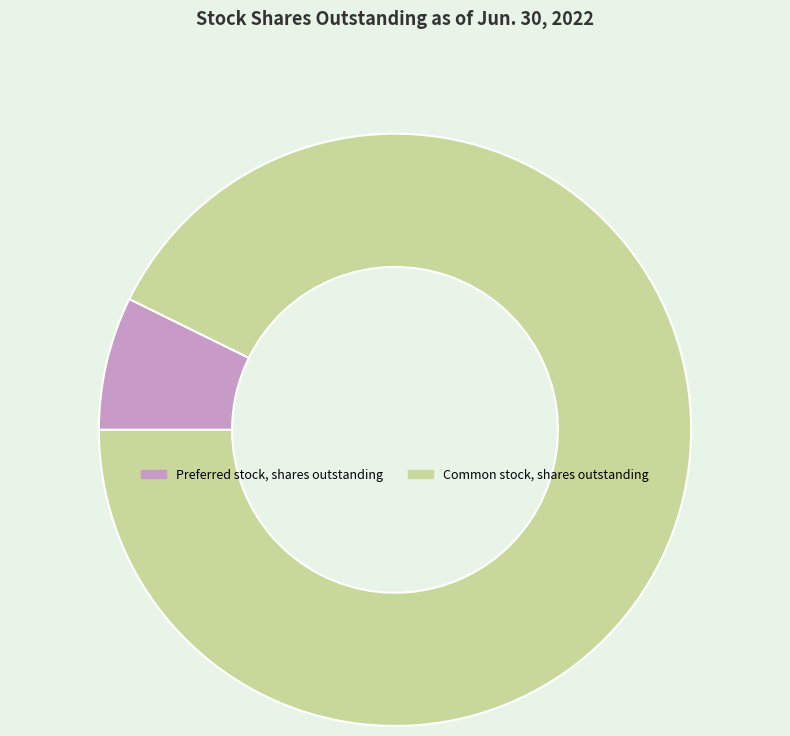

Between Preferred stock, shares outstanding and Common stock, shares outstanding, which is larger?

Common stock, shares outstanding